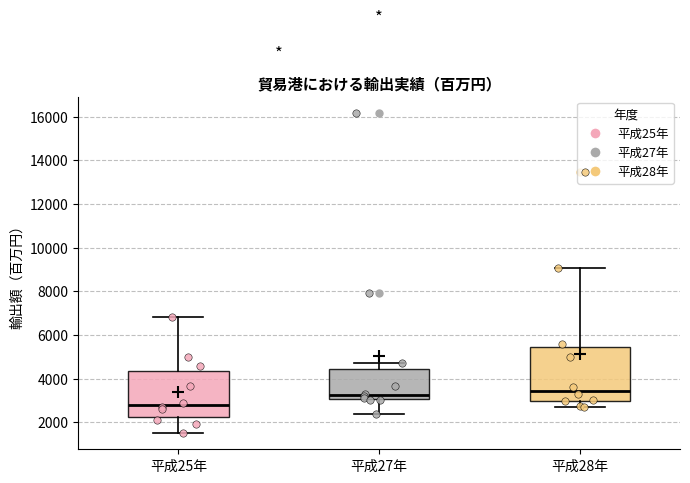

Where does the lower whisker of the box for 平成25年 end on the y-axis? The values are not printed on the chart, so give them approximately, as read against the axis.

1400